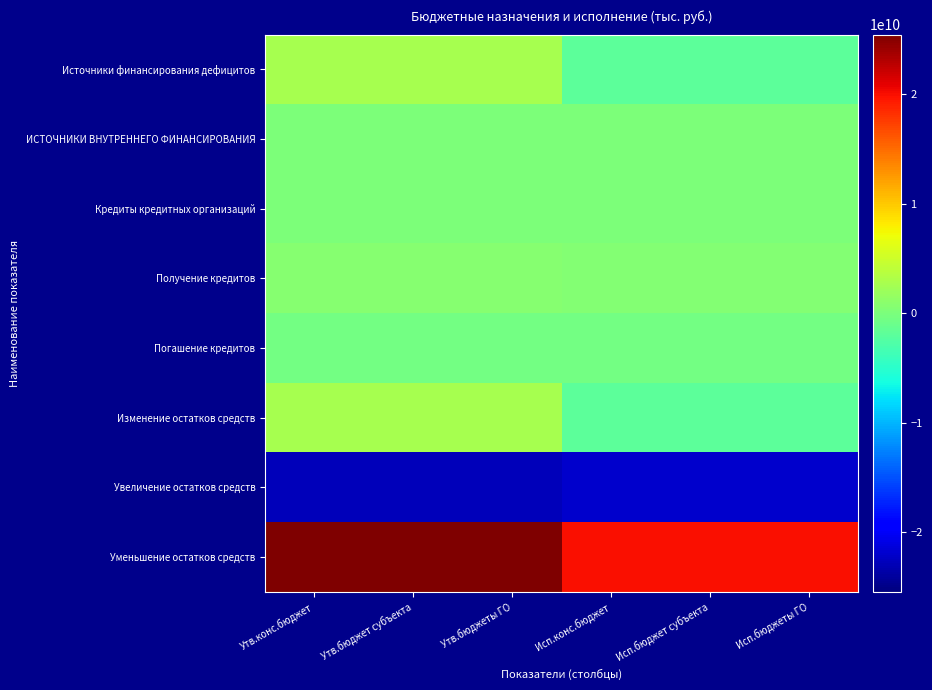

At which category is the sum across all series the highest?

Утв.конс.бюджет